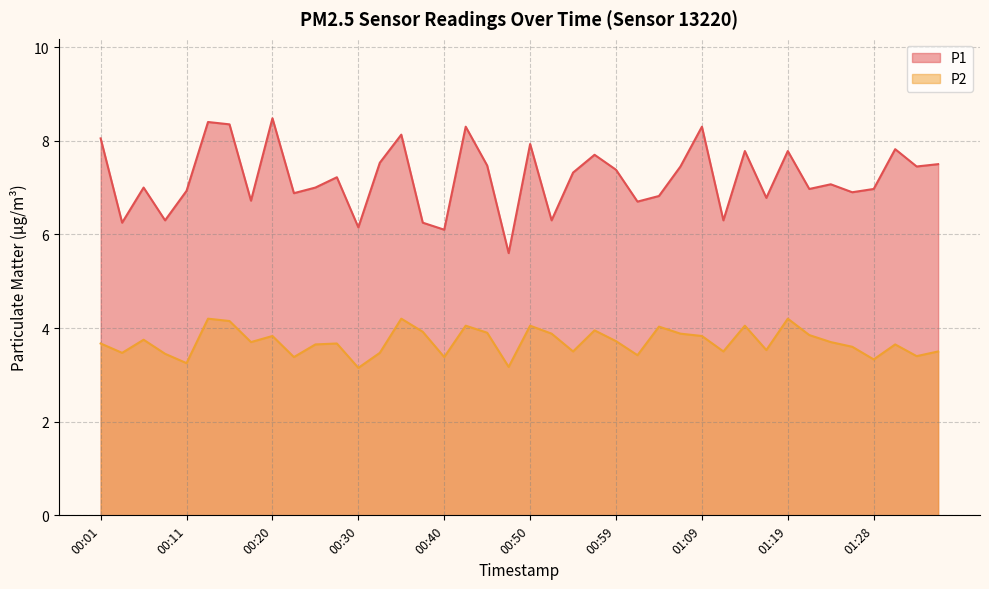

What is the greatest value displayed?

8.5